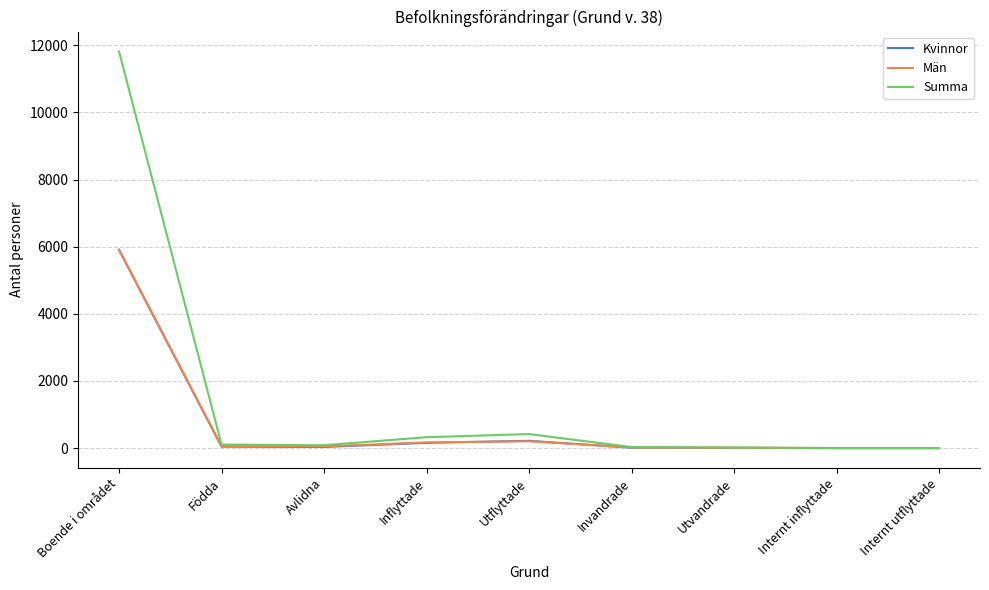

Which series has the largest total across all categories?

Summa